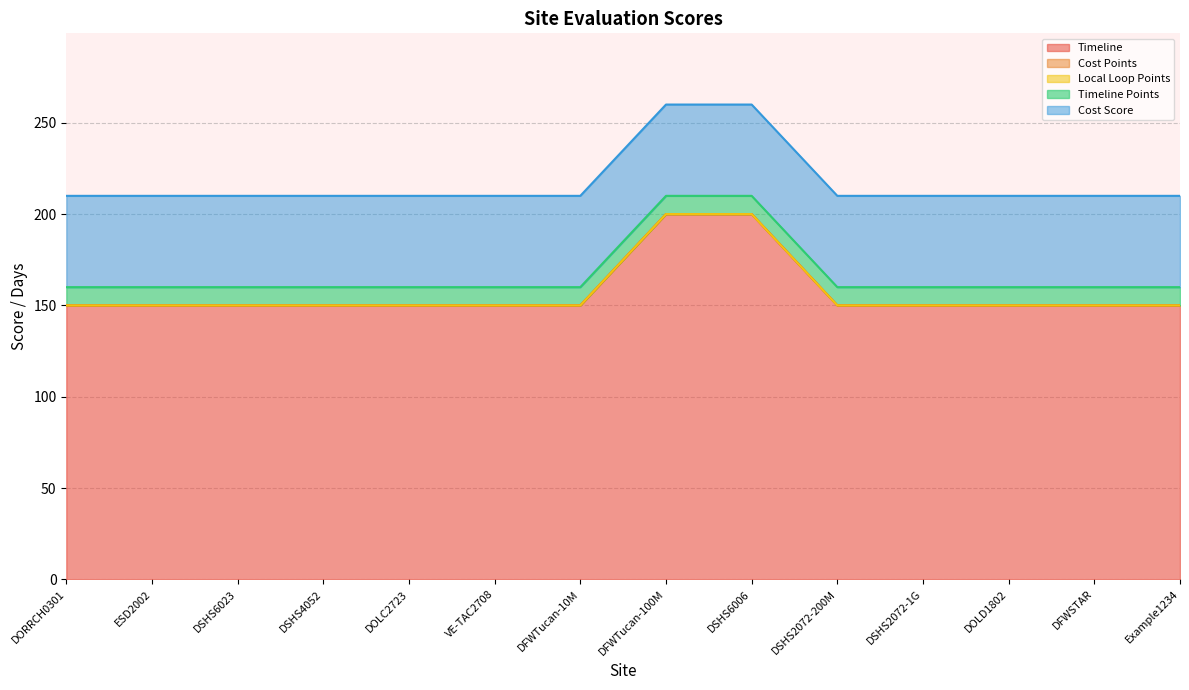

What is the value of the Timeline point at the 9th from the left?

200